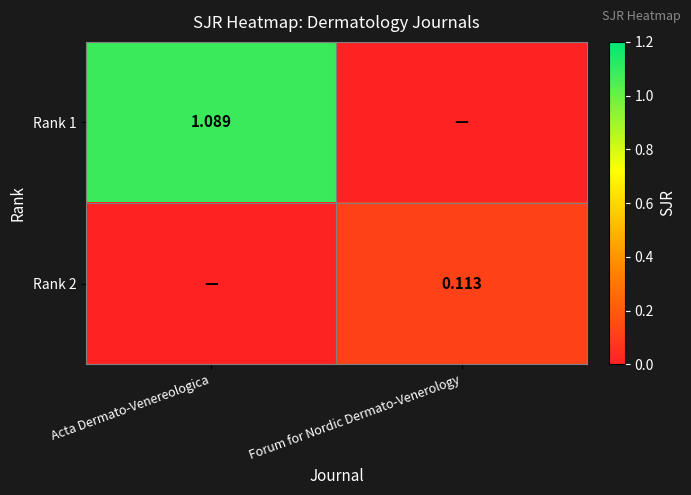

Between Acta Dermato-Venereologica and Forum for Nordic Dermato-Venerology, which is larger?

Acta Dermato-Venereologica